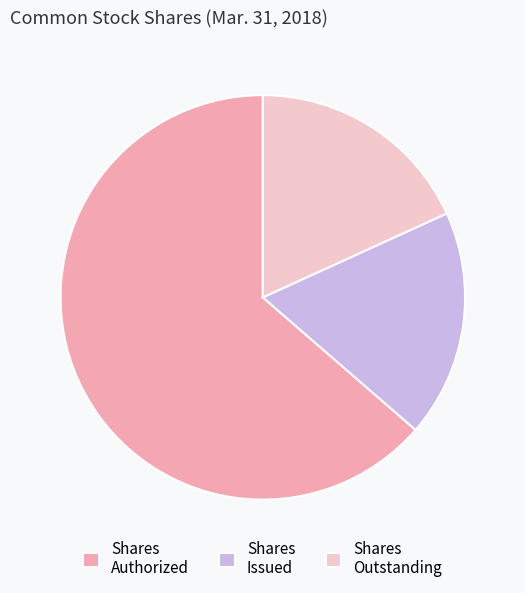

What is the ratio of the value at Shares Authorized to the value at Shares Issued?

3.5